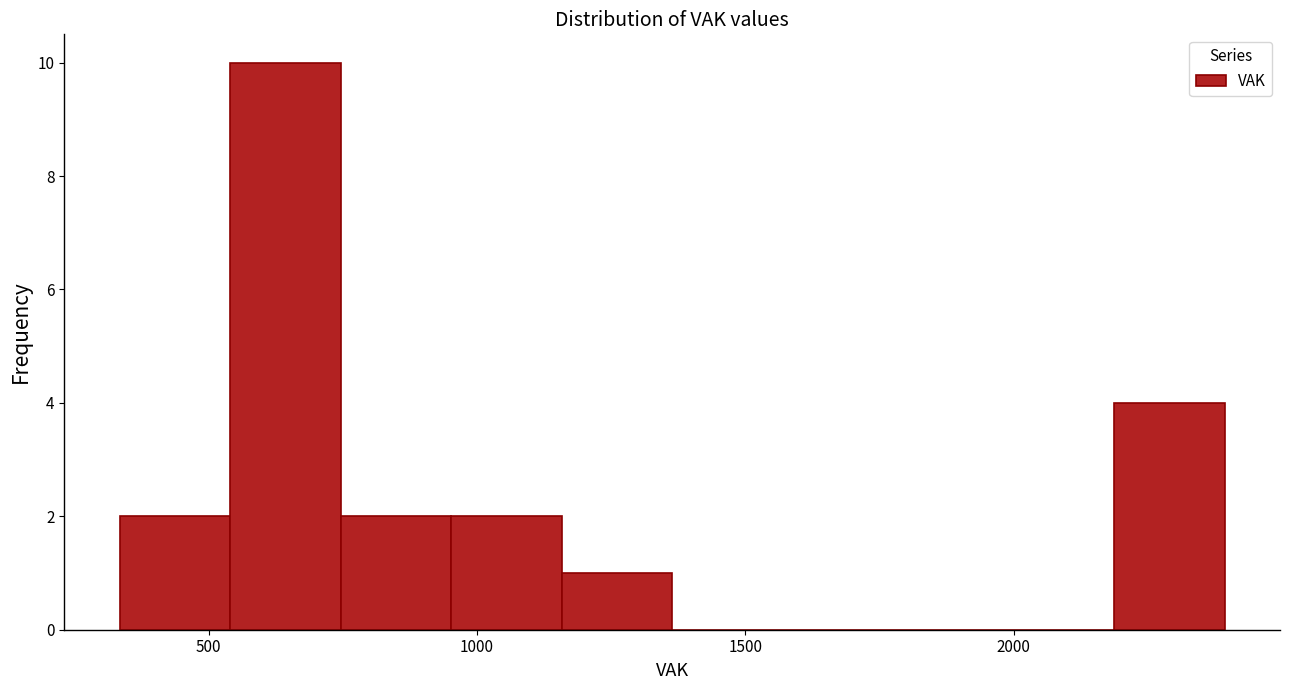

Reading left to right, transcribe this chart: for each bar, give the range it covers on the x-axis and its height. Neither the bar edges nor the heights are printed on the chart, so give them approximately, as read against the axes.

350 to 550: 2
550 to 750: 10
750 to 950: 2
950 to 1150: 2
1150 to 1350: 1
1350 to 1550: 0
1550 to 1800: 0
1800 to 2000: 0
2000 to 2200: 0
2200 to 2400: 4